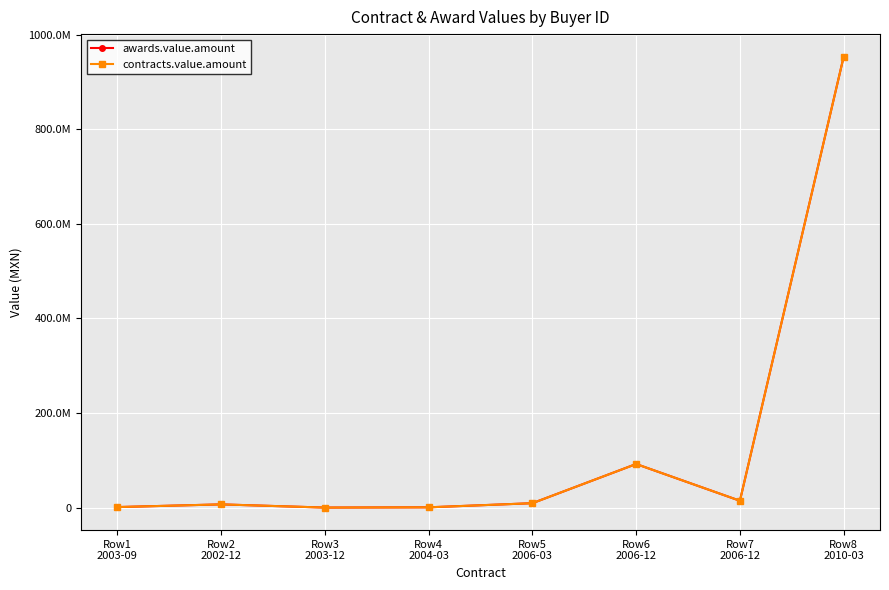

What is the sum of the contracts.value.amount values at Row2
2002-12 and Row6
2006-12?

98901606.0